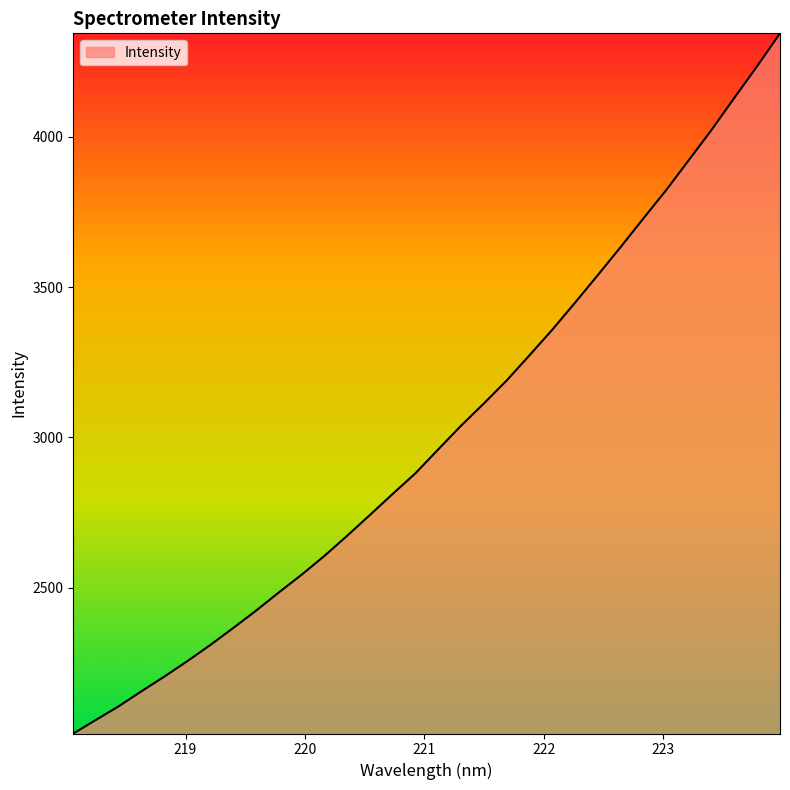

What is the difference between the maximum and minimum values?

2328.3